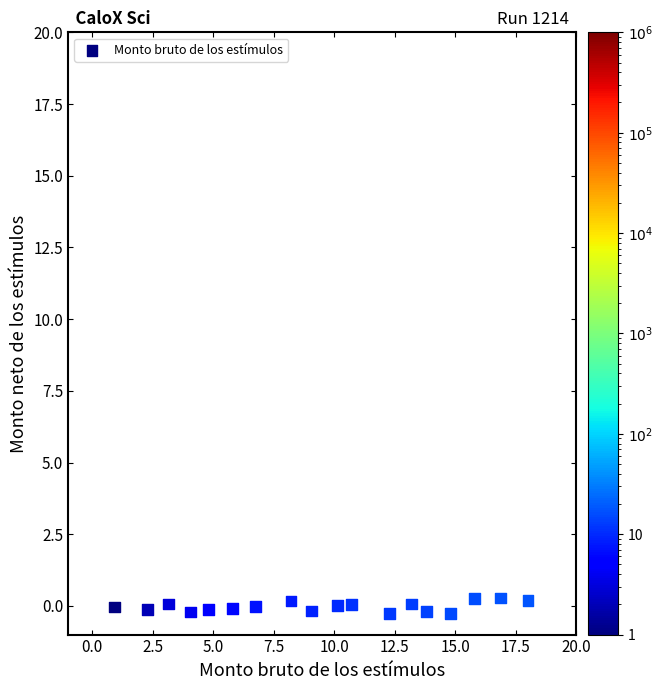

What is the range of X values (max minus min)?

17.1